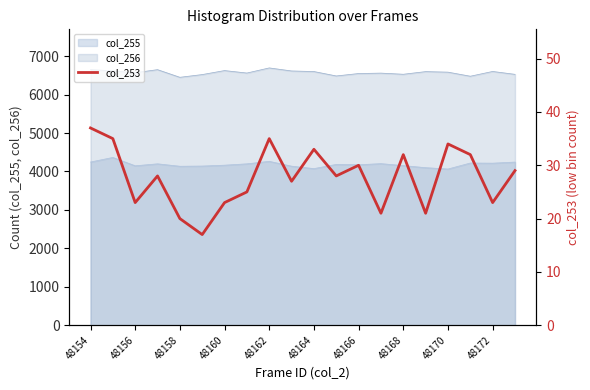

What is the lowest value of the col_256 series?

6449